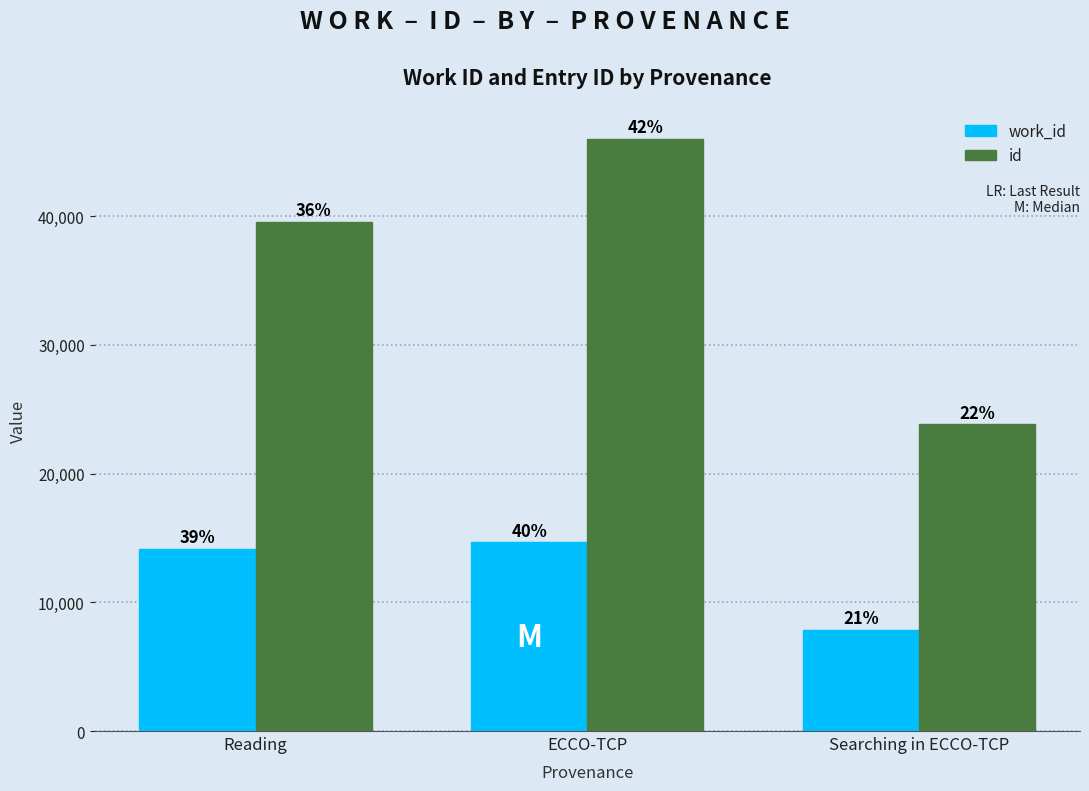

Are the bars horizontal?

No